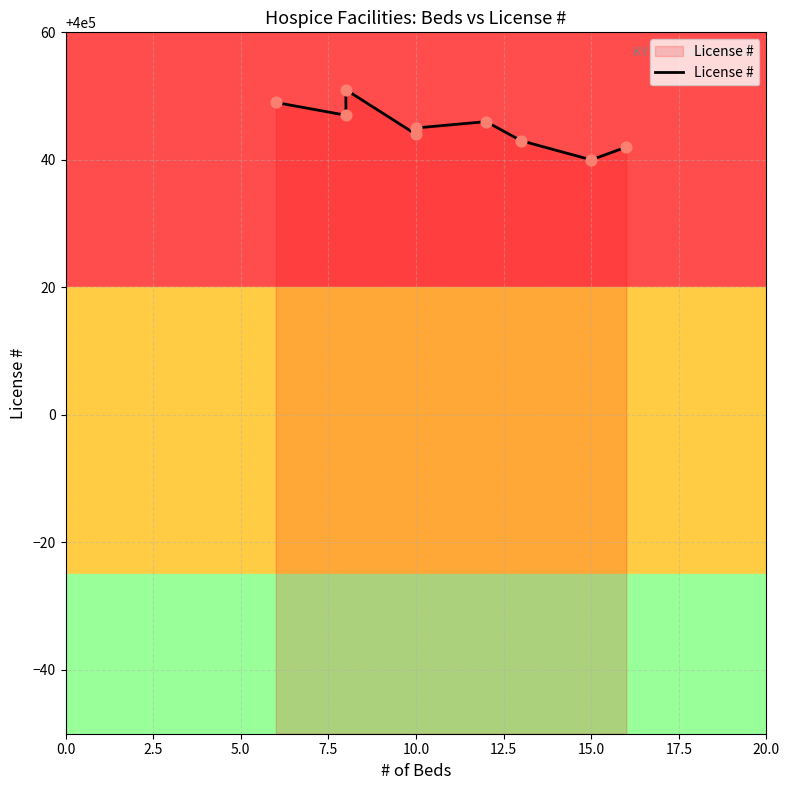

What is the ratio of the value at 12.5 to the value at 7.5?

1.0